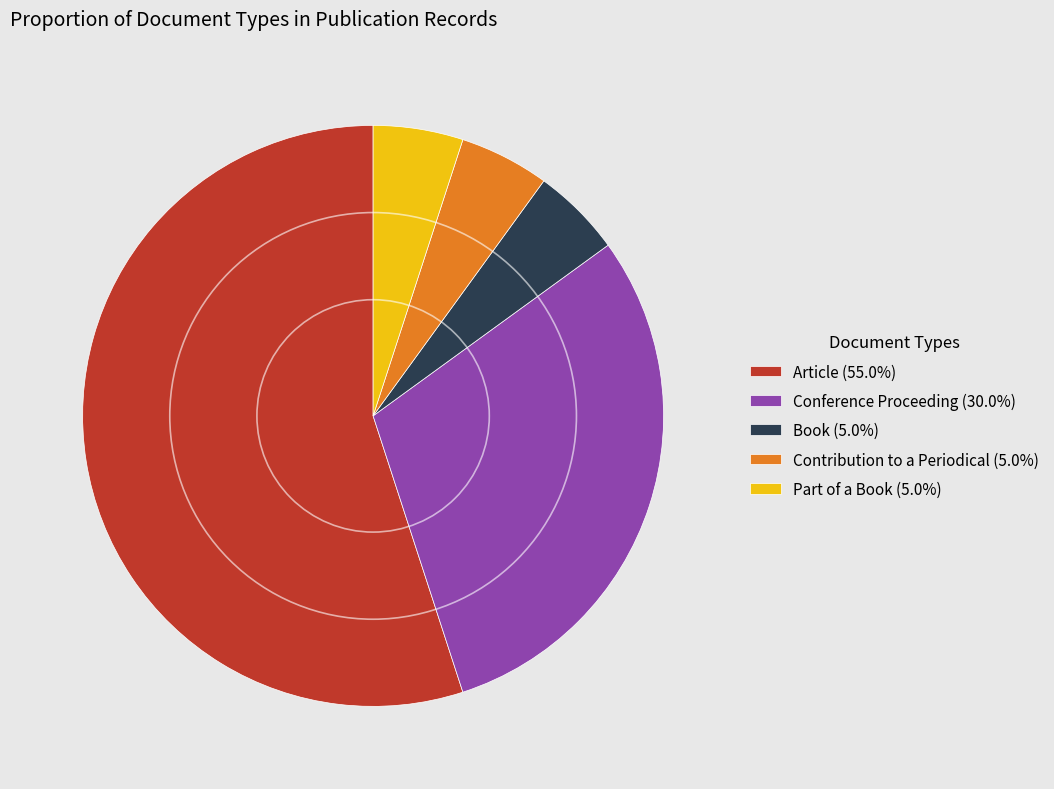

Combined, do Article (55.0%) and Contribution to a Periodical (5.0%) account for over 50%?

Yes